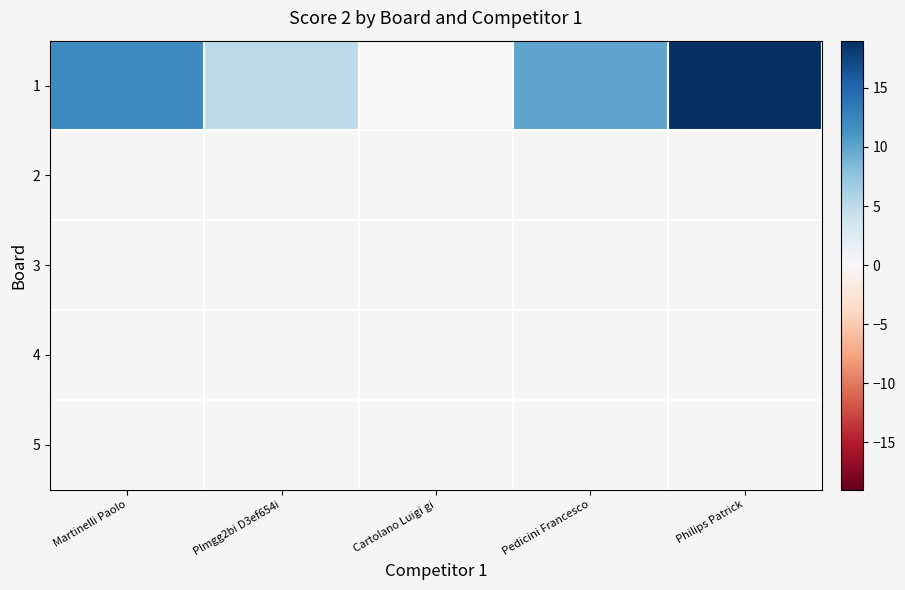

Is it true that the value at Pedicini Francesco is 16?

False